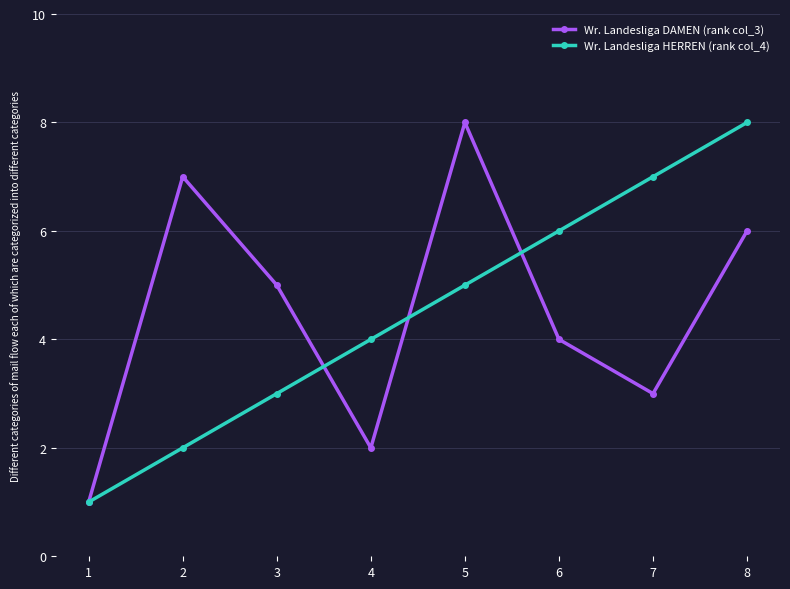

Rank the series at 5 from highest to lowest value.

Wr. Landesliga DAMEN (rank col_3), Wr. Landesliga HERREN (rank col_4)